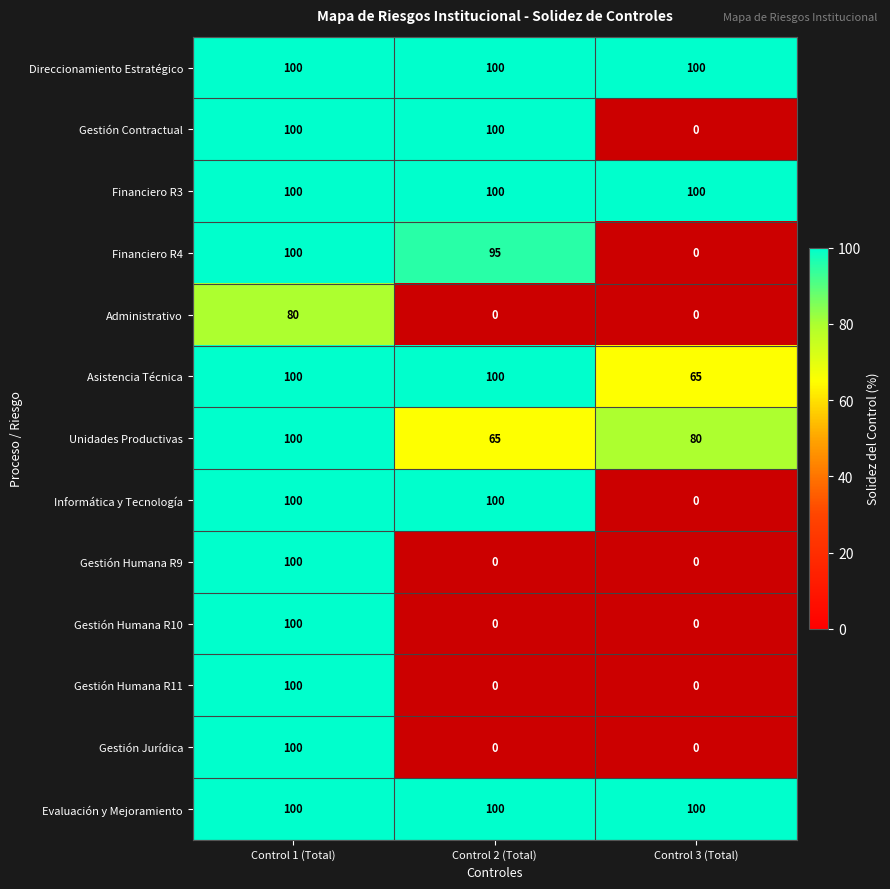

True or false: Evaluación y Mejoramiento has a value of 100 at Control 3 (Total).

True